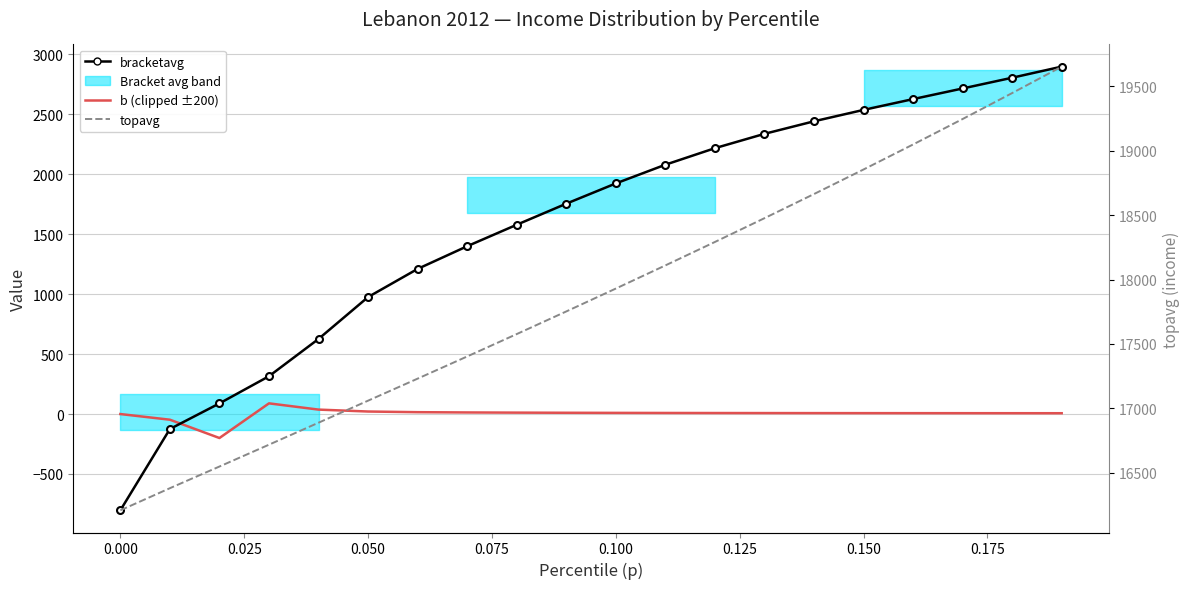

What is the maximum value for topavg?

19654.2